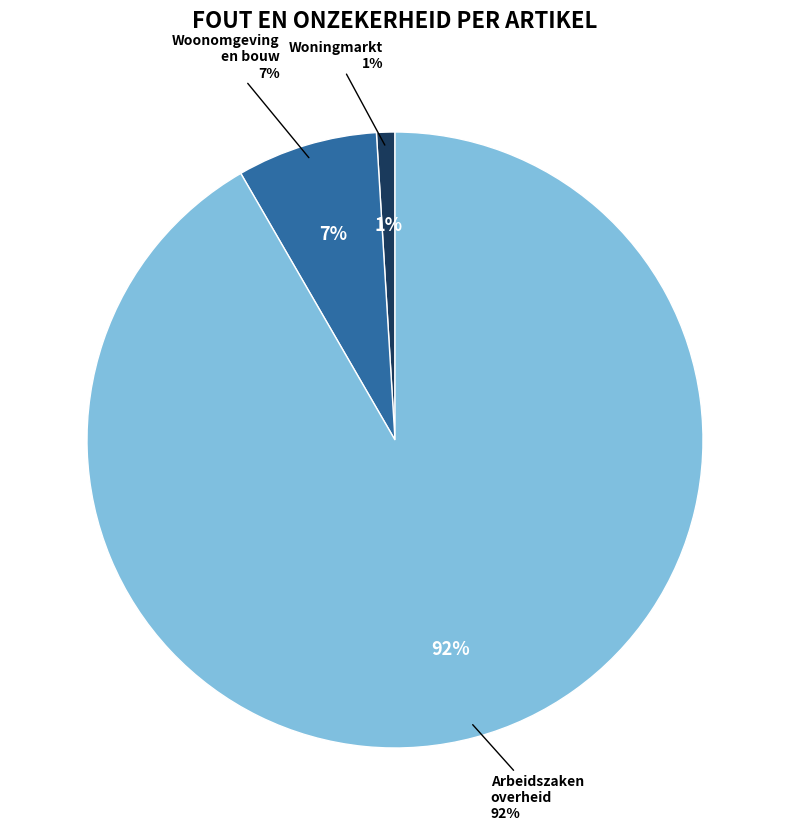

True or false: Woningmarkt accounts for 1% of the total.

True